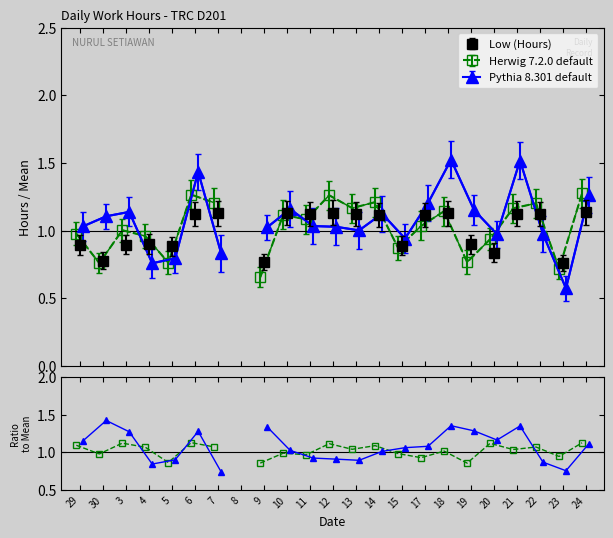

The Herwig 7.2.0 default series shows 1.1 at 20. True or false?

True